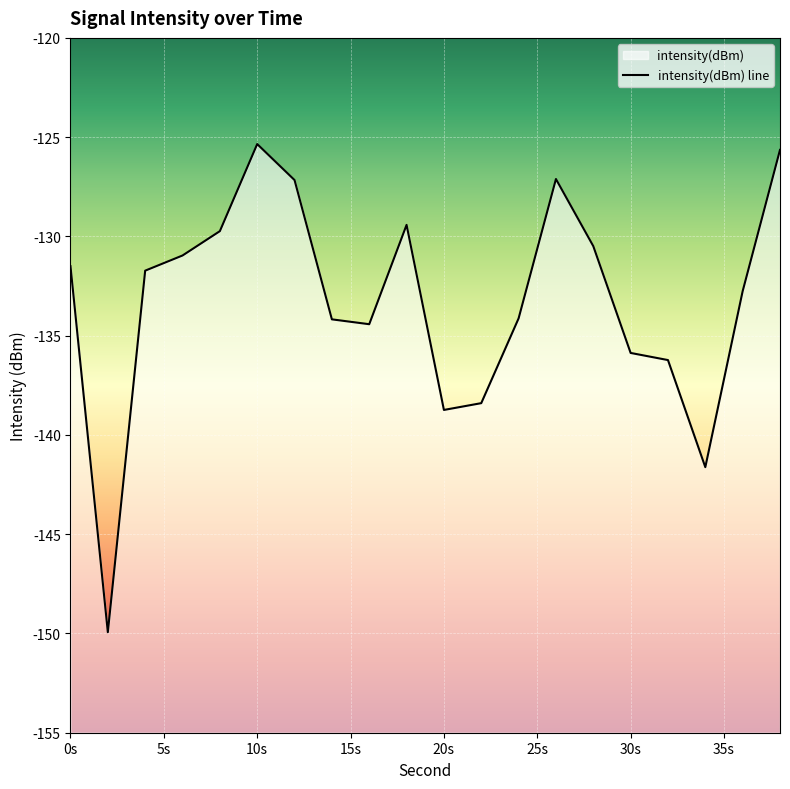

How many values exceed -131?

8